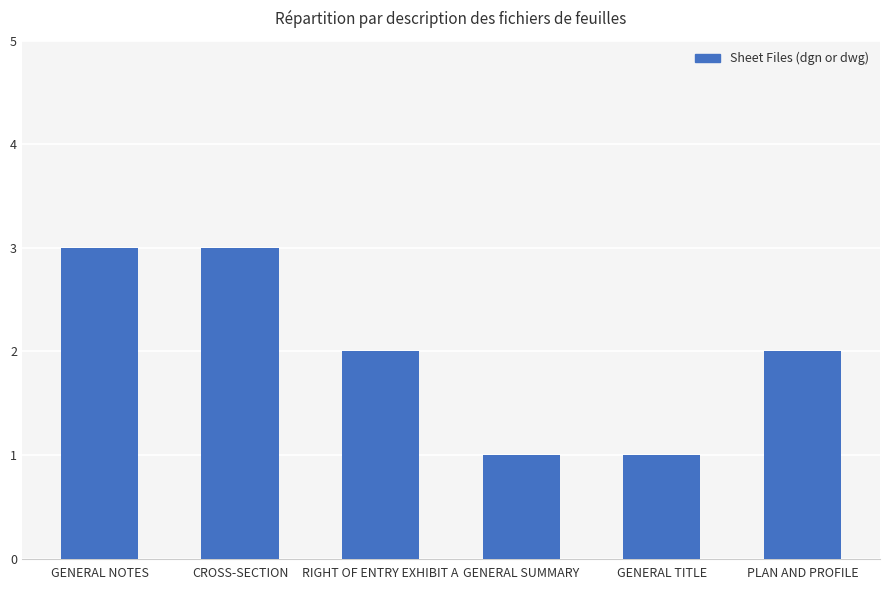

What is the change in value from RIGHT OF ENTRY EXHIBIT A to GENERAL SUMMARY?

-1